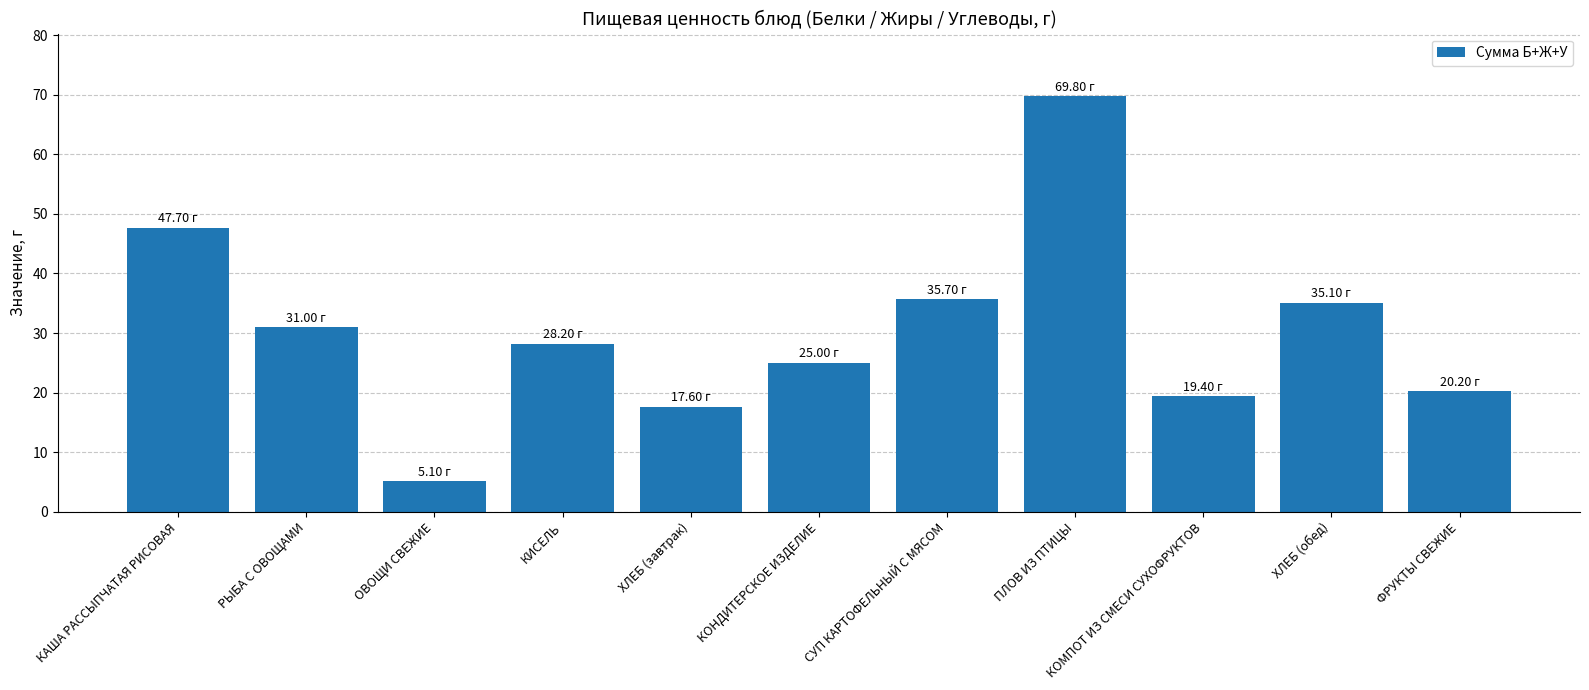

What is the smallest value displayed?

5.1